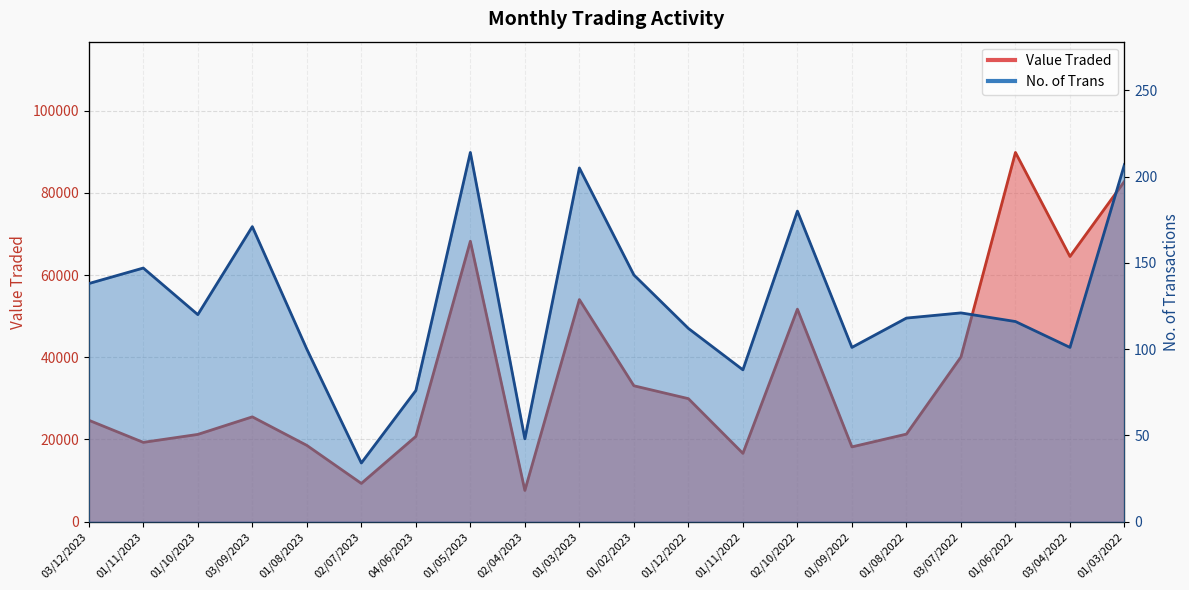

Reading left to right, transcribe all the data shown in this chart.

Value Traded: 03/12/2023=24681	01/11/2023=19297	01/10/2023=21233	03/09/2023=25503	01/08/2023=18563	02/07/2023=9305	04/06/2023=20740	01/05/2023=68235	02/04/2023=7603	01/03/2023=54044	01/02/2023=33066	01/12/2022=29933	01/11/2022=16623	02/10/2022=51706	01/09/2022=18199	01/08/2022=21306	03/07/2022=40071	01/06/2022=89845	03/04/2022=64530	01/03/2022=82818
No. of Trans: 03/12/2023=138	01/11/2023=147	01/10/2023=120	03/09/2023=171	01/08/2023=100	02/07/2023=34	04/06/2023=76	01/05/2023=214	02/04/2023=48	01/03/2023=205	01/02/2023=143	01/12/2022=112	01/11/2022=88	02/10/2022=180	01/09/2022=101	01/08/2022=118	03/07/2022=121	01/06/2022=116	03/04/2022=101	01/03/2022=207